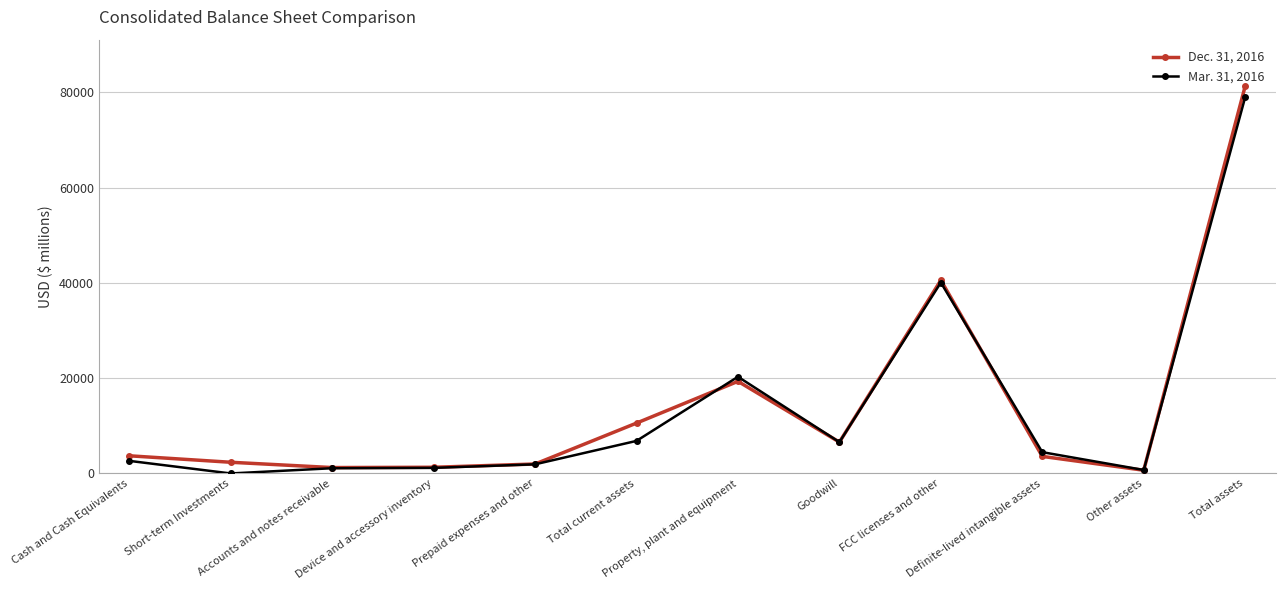

Which series has the widest spread of values?

Dec. 31, 2016